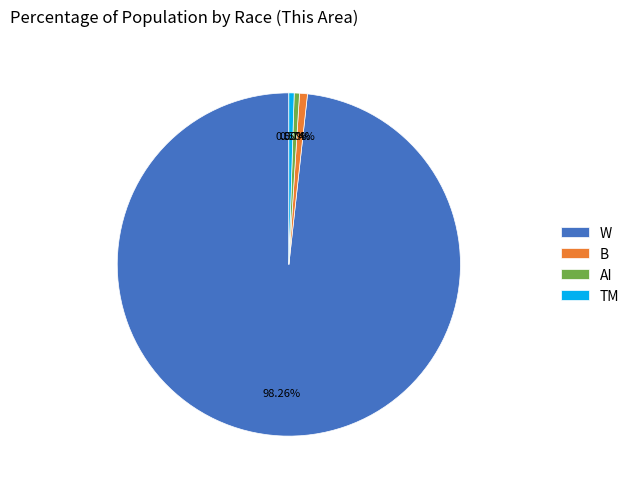

Do B and W together represent more than half of the pie?

Yes